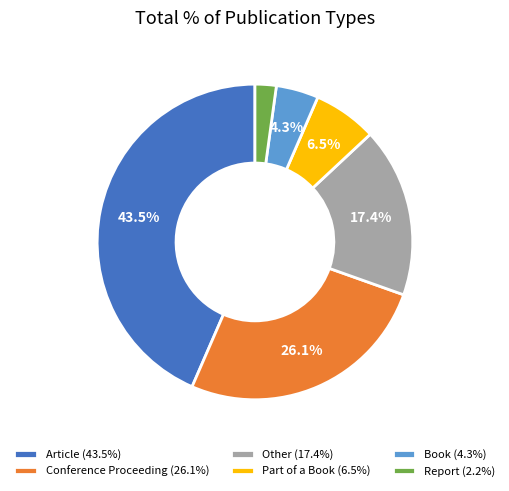

What percentage is the Other slice, to the nearest percent?

17%